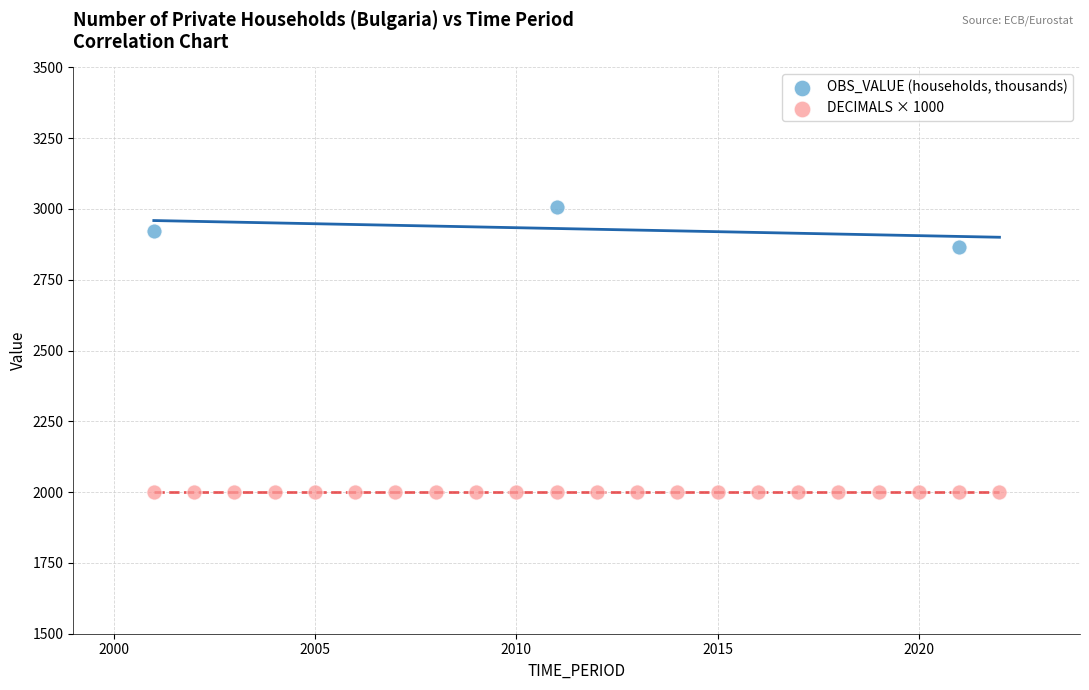

Which series reaches the maximum Y coordinate?

OBS_VALUE (households, thousands)